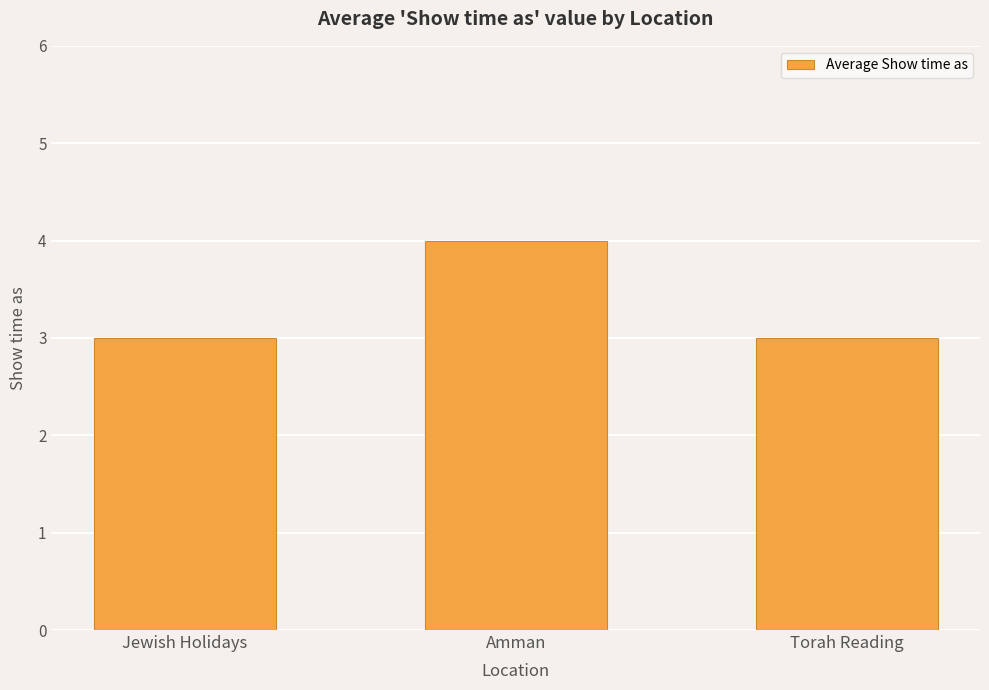

What is the change in value from Amman to Torah Reading?

-1